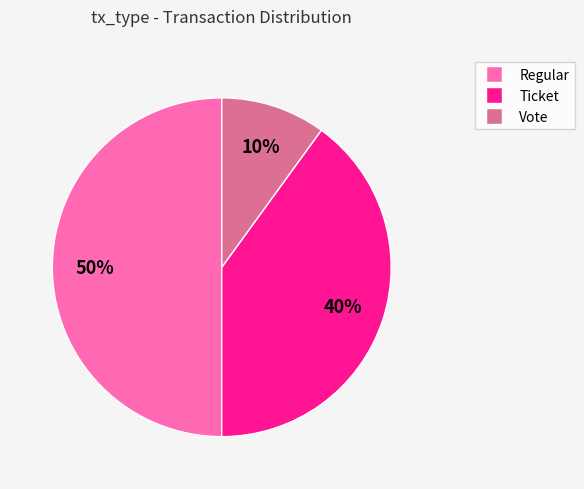

Which slice is the largest?

Regular